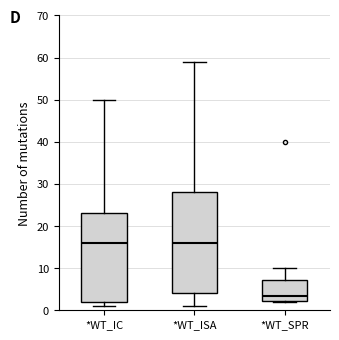

Reading left to right, read every box against the y-axis: the position of its median line, the range the box covers, and the ends of its whiskers. The values are not printed on the chart, so give them approximately, as read against the axis.

*WT_IC: median 16, box 2 to 23, whiskers 1 to 50
*WT_ISA: median 16, box 4 to 28, whiskers 1 to 59
*WT_SPR: median 4, box 2 to 7, whiskers 2 to 10